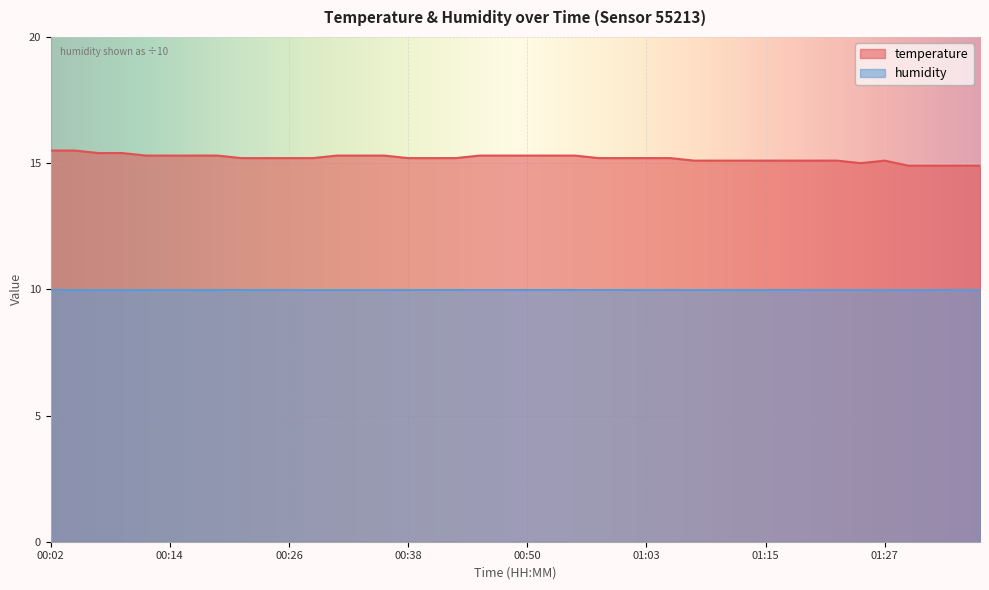

Count the values in the range 15 to 16.

36